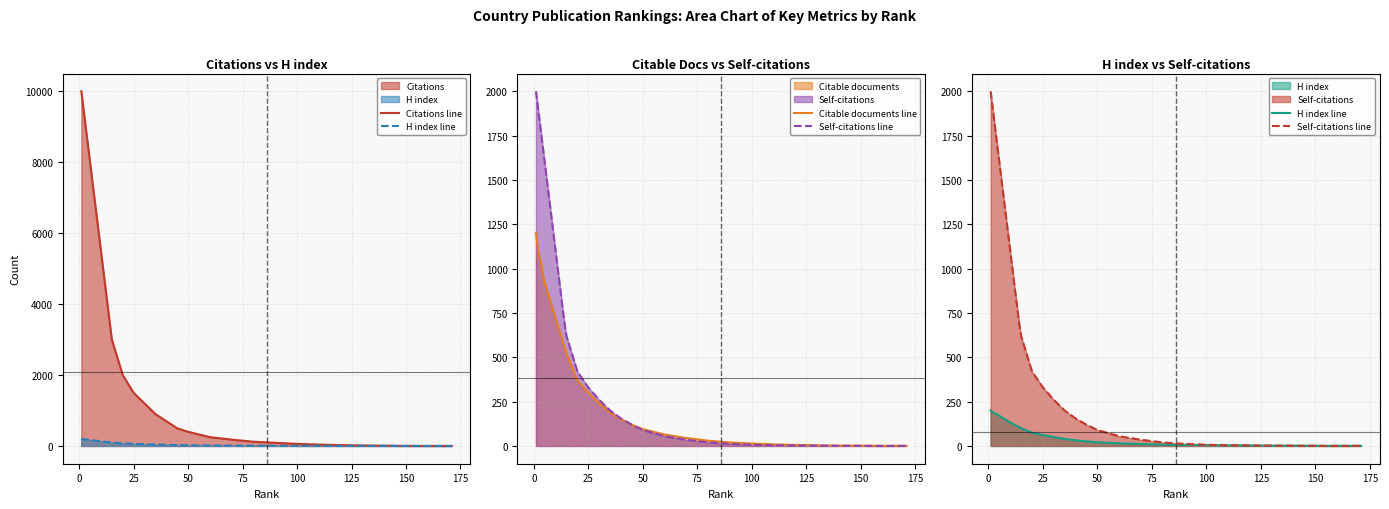

True or false: Self-citations line and Citable documents line intersect in this chart.

False